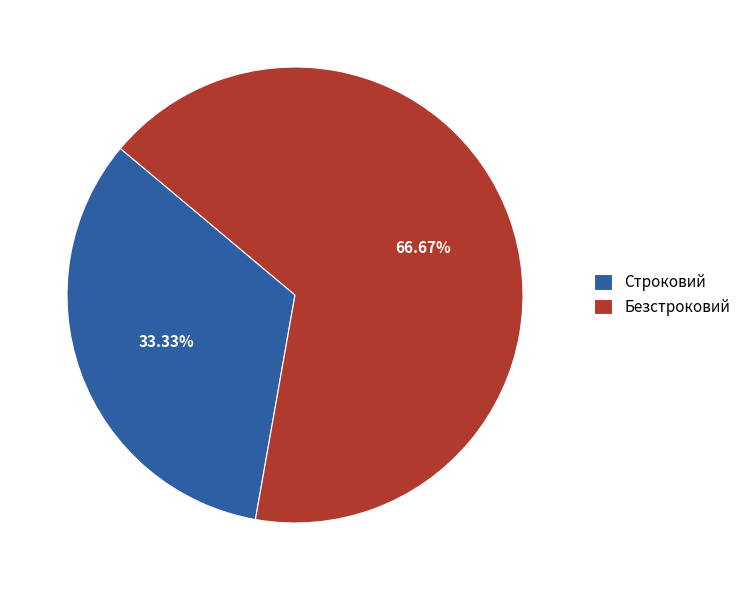

Does Строковий account for over 50% of the chart?

No